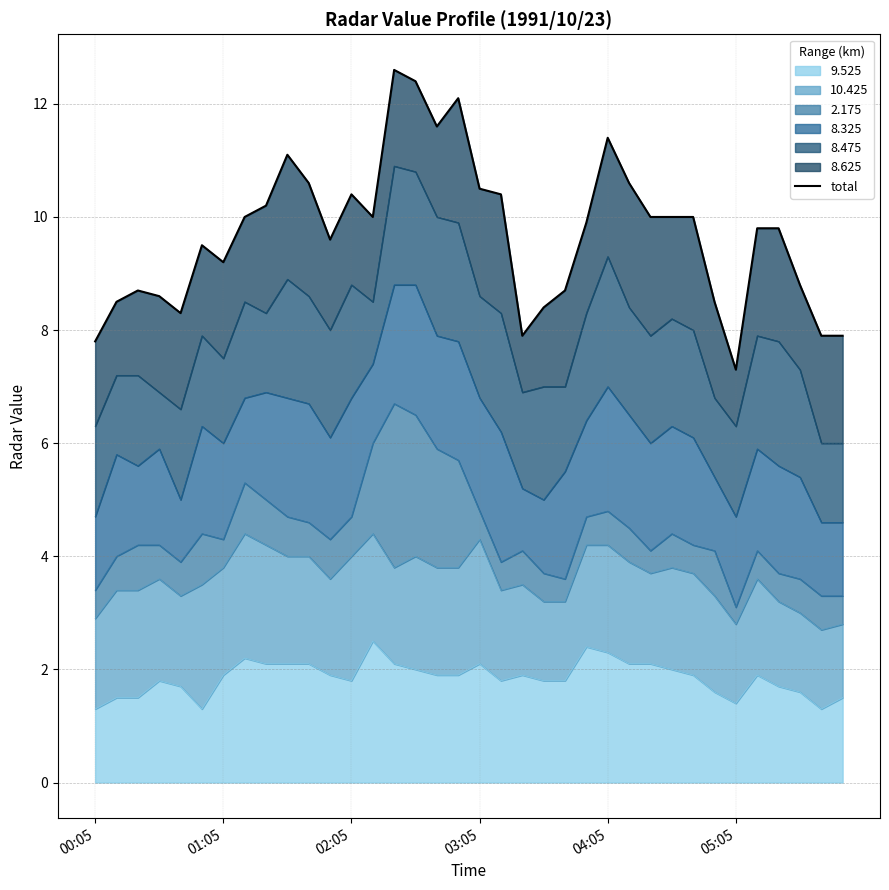

What is the maximum value for 9.525?

2.5